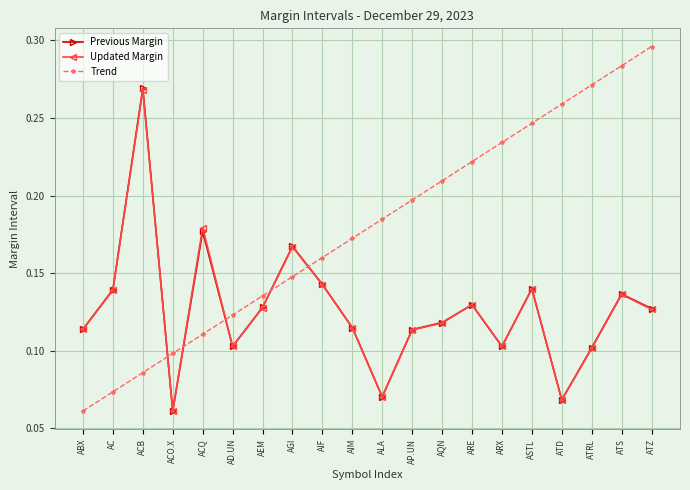

What is the label of the 16th point from the left?

ASTL